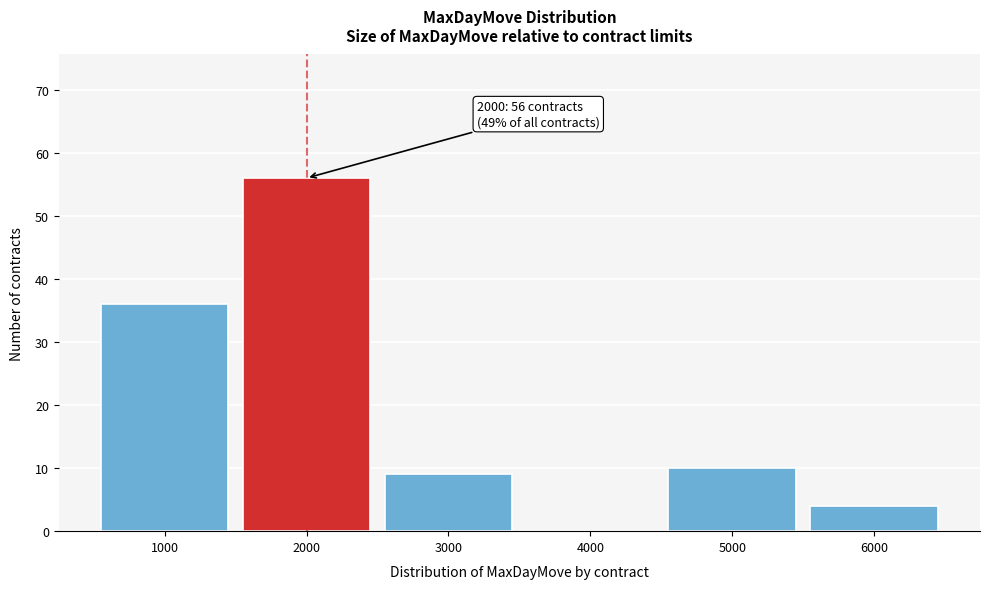

Reading left to right, what are all the values shown in this chart?

1000=36	2000=56	3000=9	4000=0	5000=10	6000=4